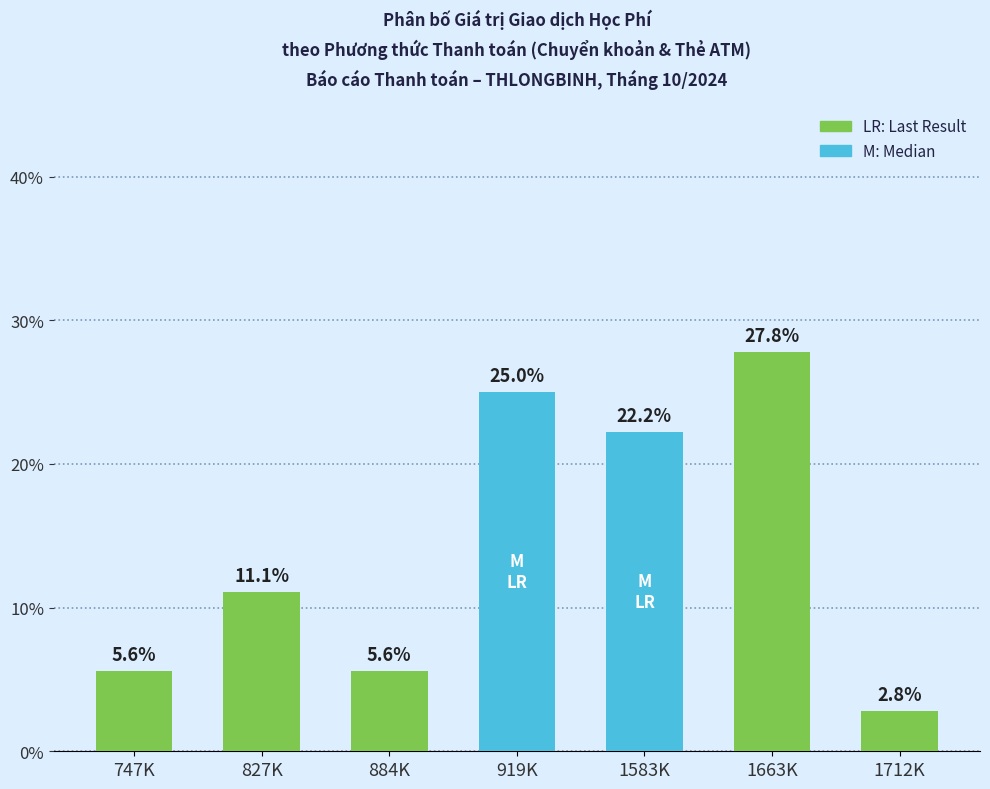

What is the greatest value displayed?

27.8